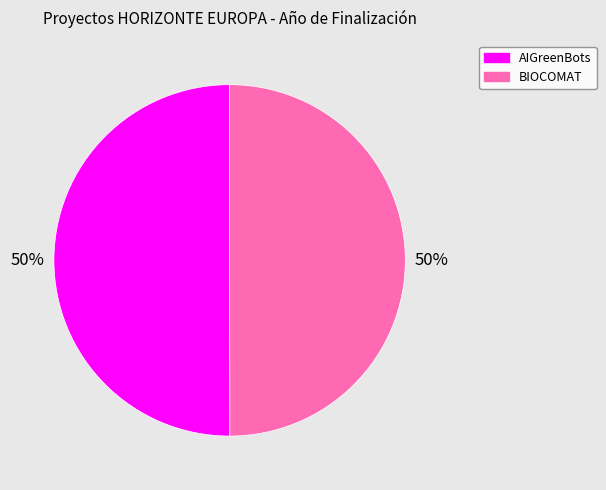

To the nearest percent, what is the average slice percentage?

50%